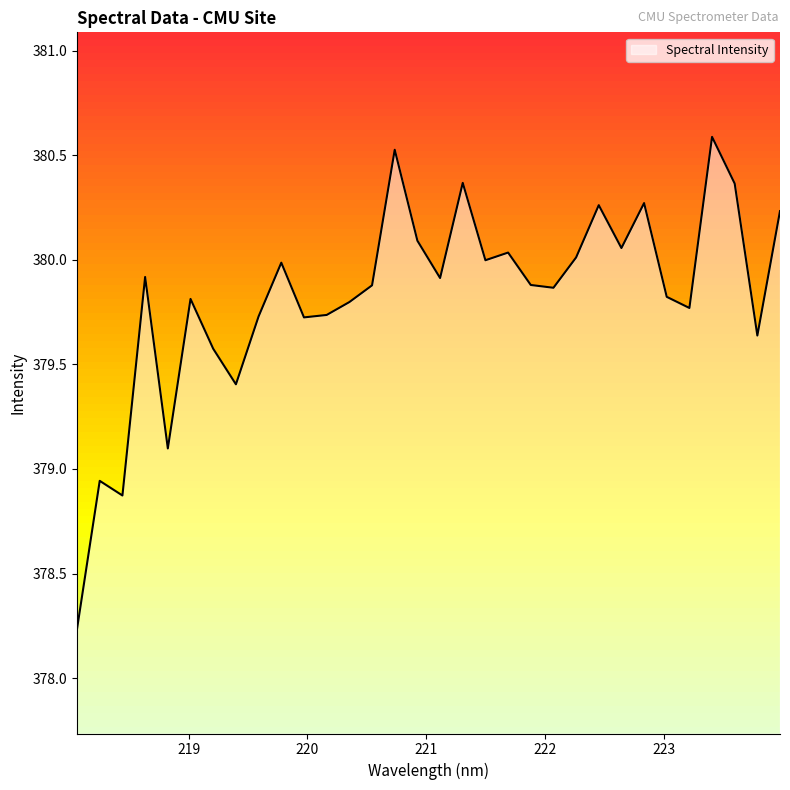

What is the greatest value displayed?

380.6